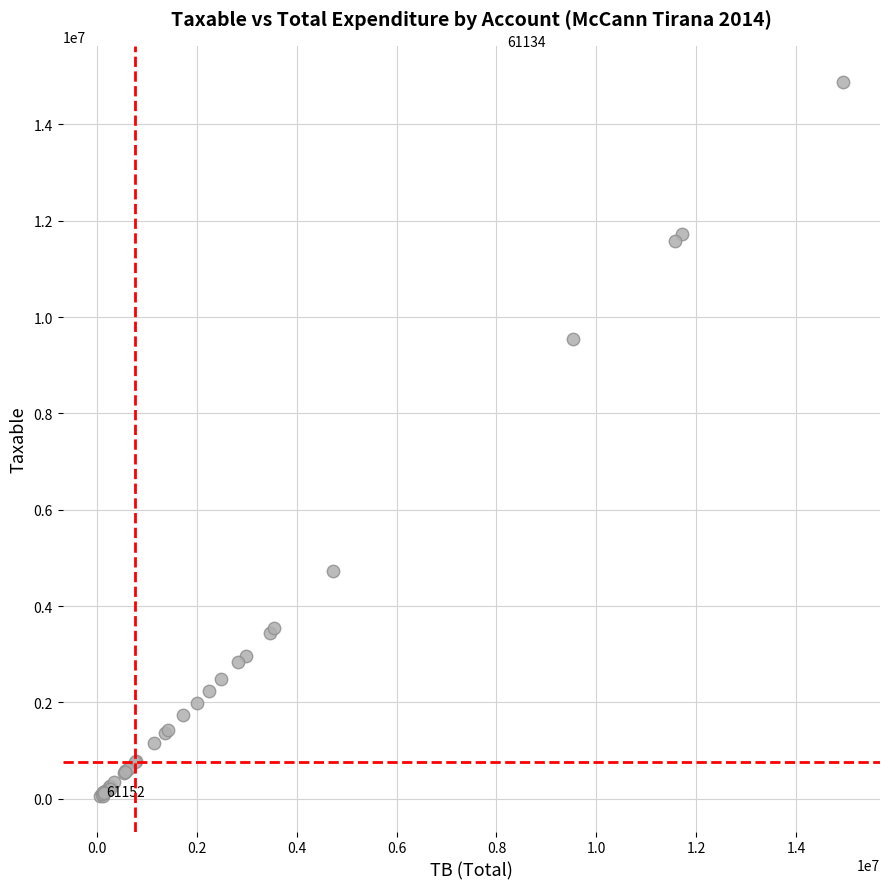

What Y value in the scatter plot is closest to 7474794?

9536057.6